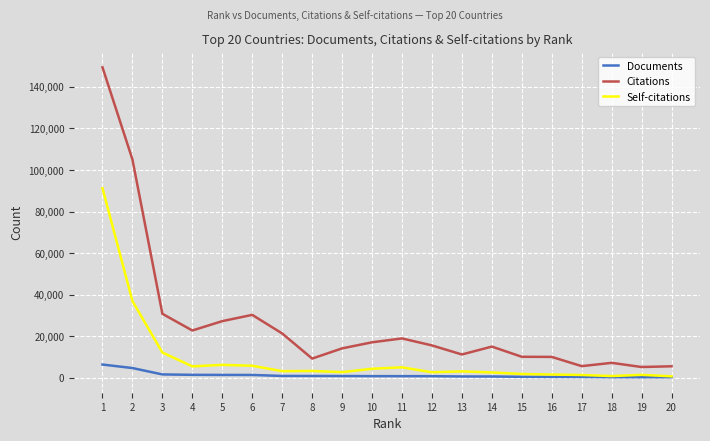

Where does the Citations series first go above 15610?

1